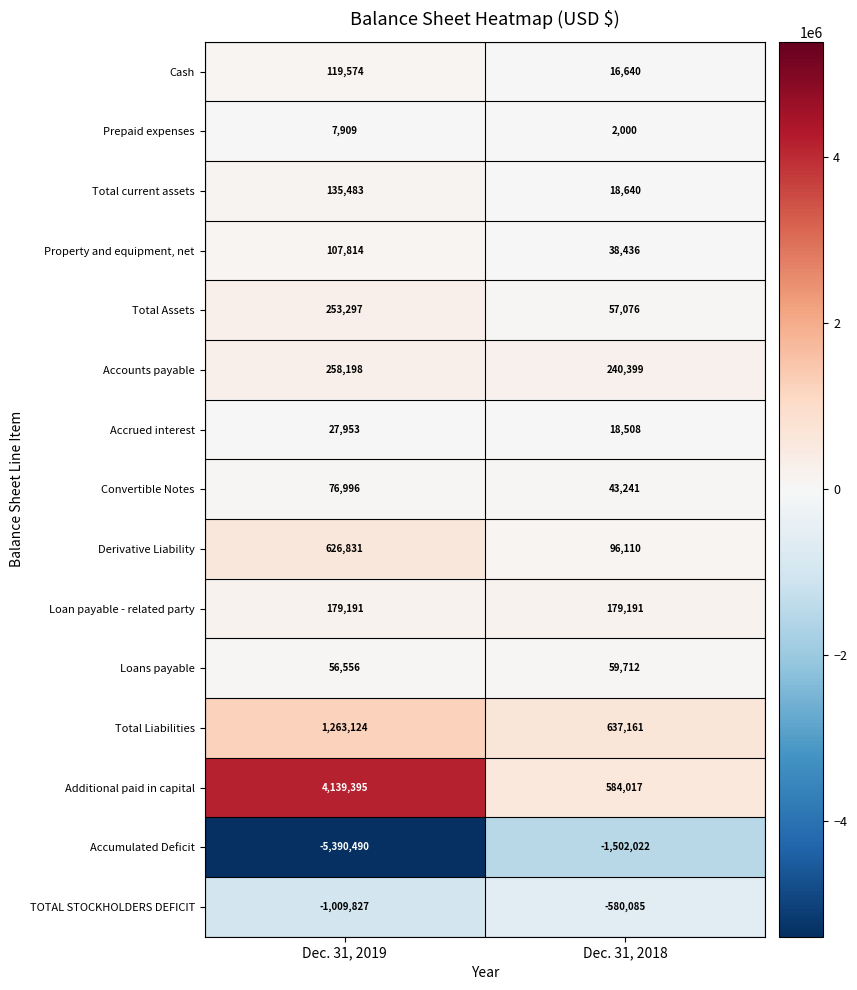

List the series in order of their peak value, highest first.

Additional paid in capital, Total Liabilities, Derivative Liability, Accounts payable, Total Assets, Loan payable - related party, Total current assets, Cash, Property and equipment, net, Convertible Notes, Loans payable, Accrued interest, Prepaid expenses, TOTAL STOCKHOLDERS DEFICIT, Accumulated Deficit